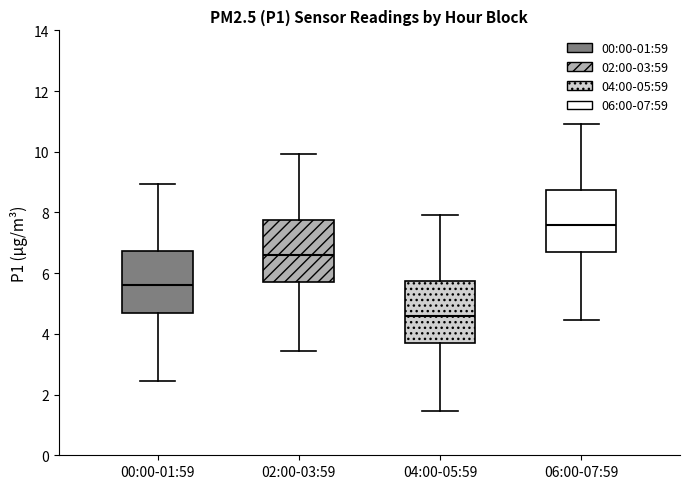

Reading left to right, transcribe this box plot: for each box, give where its median line is, the range the box spans, and where its two whiskers end, as read against the y-axis. The values are not printed on the chart, so give them approximately, as read against the axis.

00:00-01:59: median 5.6, box 4.8 to 6.8, whiskers 2.4 to 9.0
02:00-03:59: median 6.6, box 5.8 to 7.8, whiskers 3.4 to 10.0
04:00-05:59: median 4.6, box 3.8 to 5.8, whiskers 1.4 to 8.0
06:00-07:59: median 7.6, box 6.8 to 8.8, whiskers 4.4 to 11.0